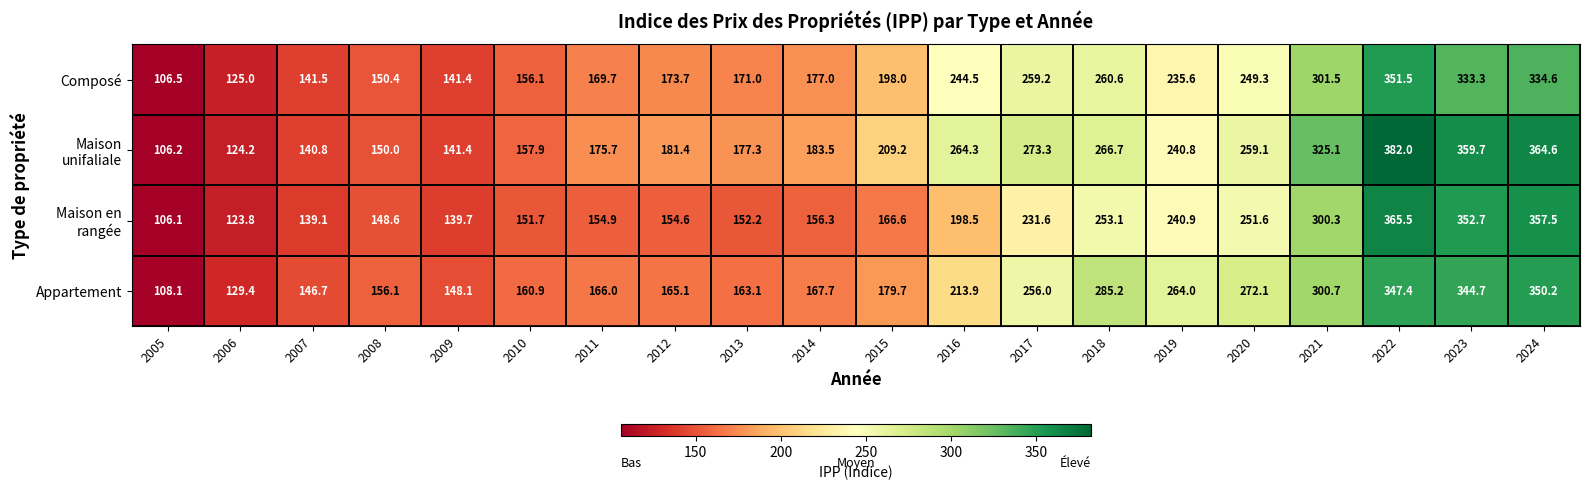

Which series changed the most between 2010 and 2020?

Appartement